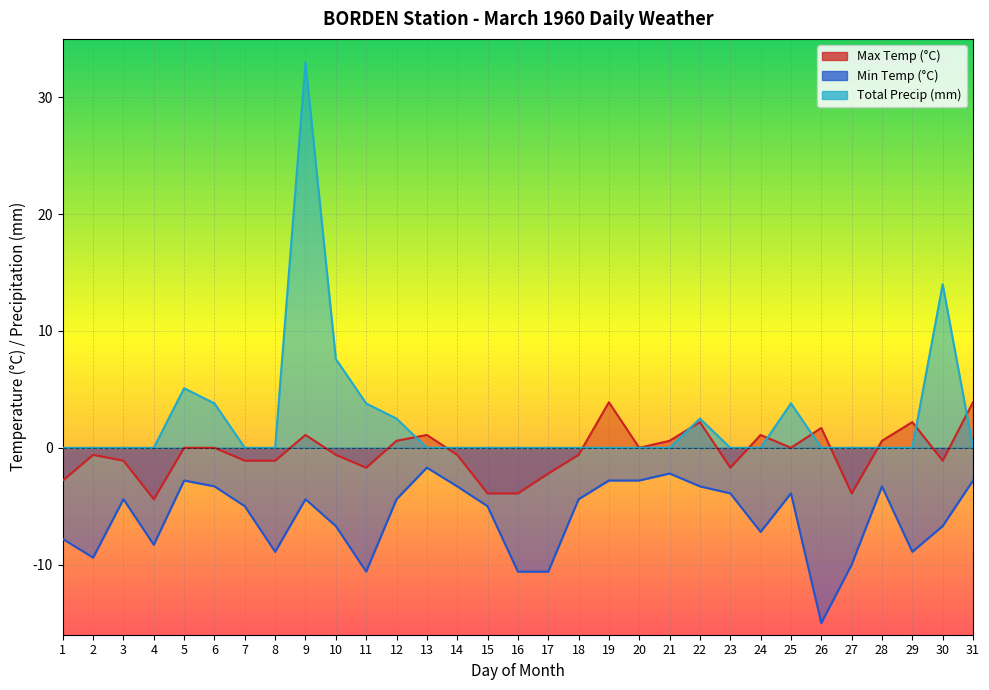

At which category is the sum across all series the highest?

9